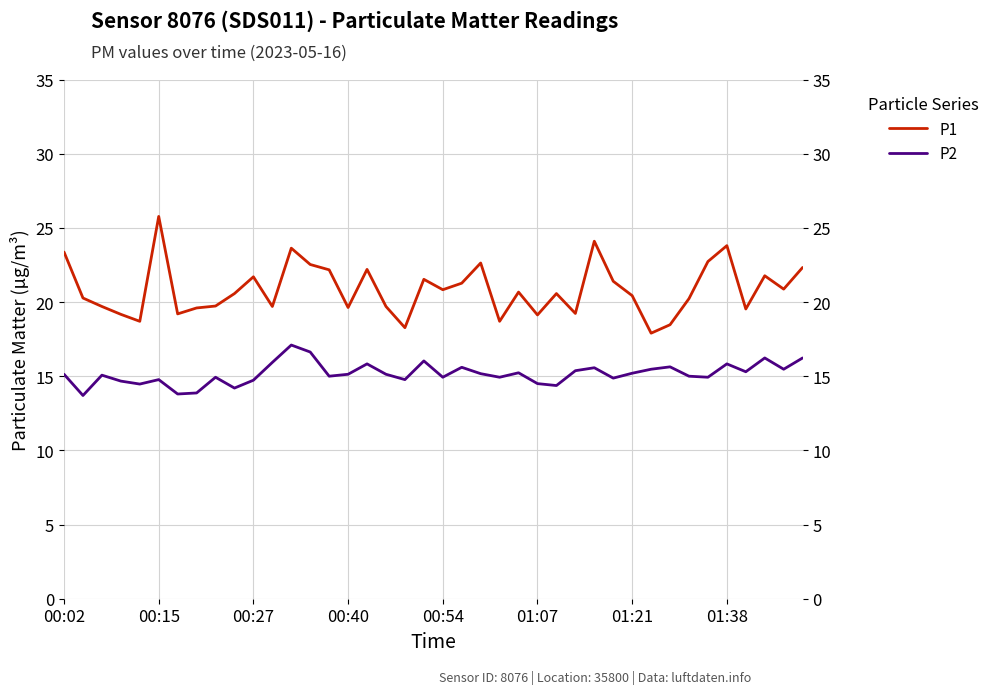

What is the total value across all series at 34?

37.7